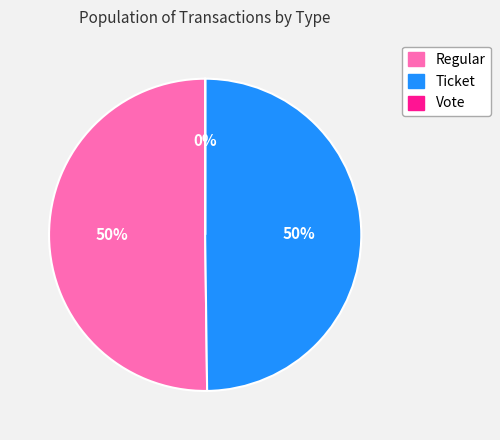

To the nearest percent, what portion does Regular represent?

50%